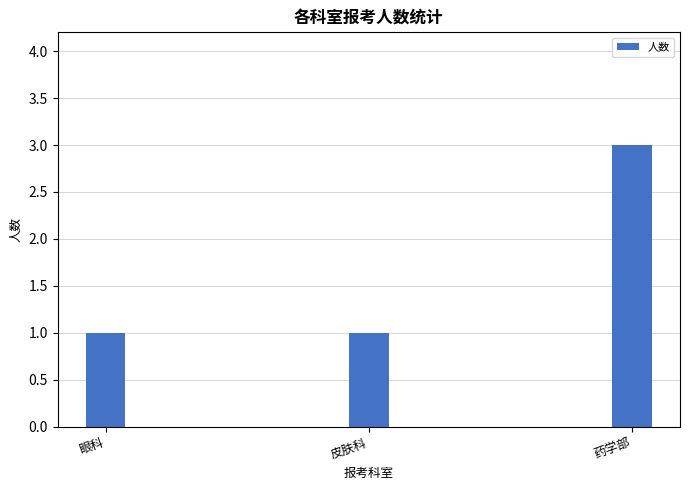

At which category does the chart reach its peak across all series?

药学部